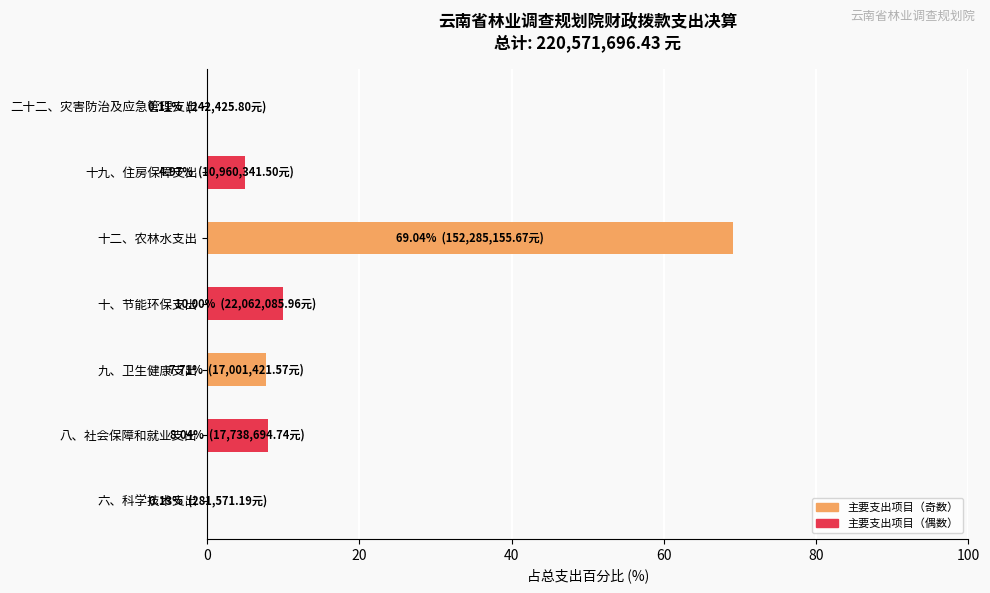

Which has a higher value, 九、卫生健康支出 or 二十二、灾害防治及应急管理支出?

九、卫生健康支出